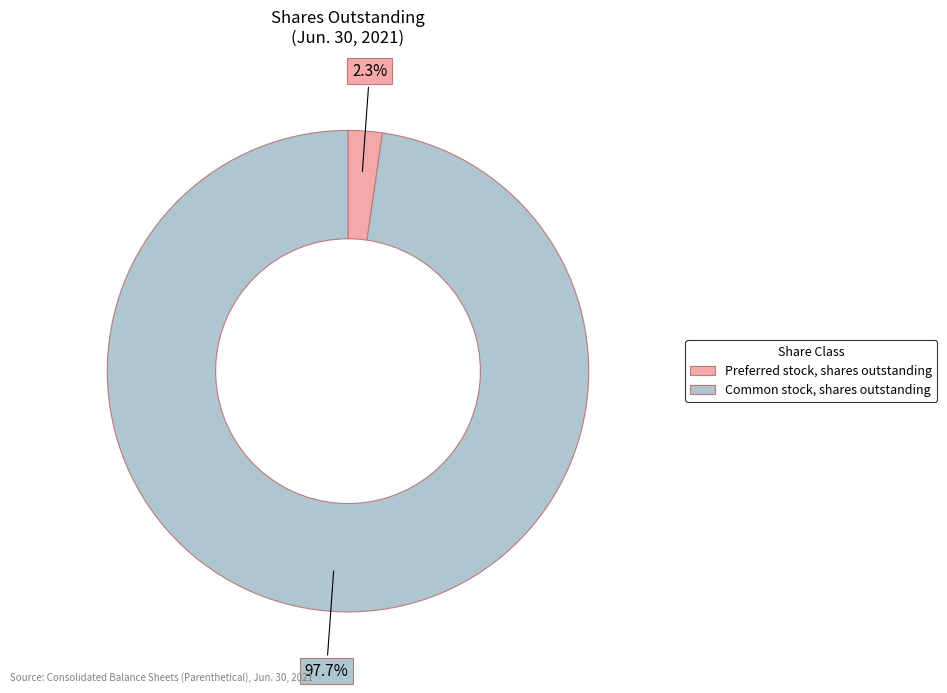

Rank the categories by value from lowest to highest.

Preferred stock, shares outstanding, Common stock, shares outstanding